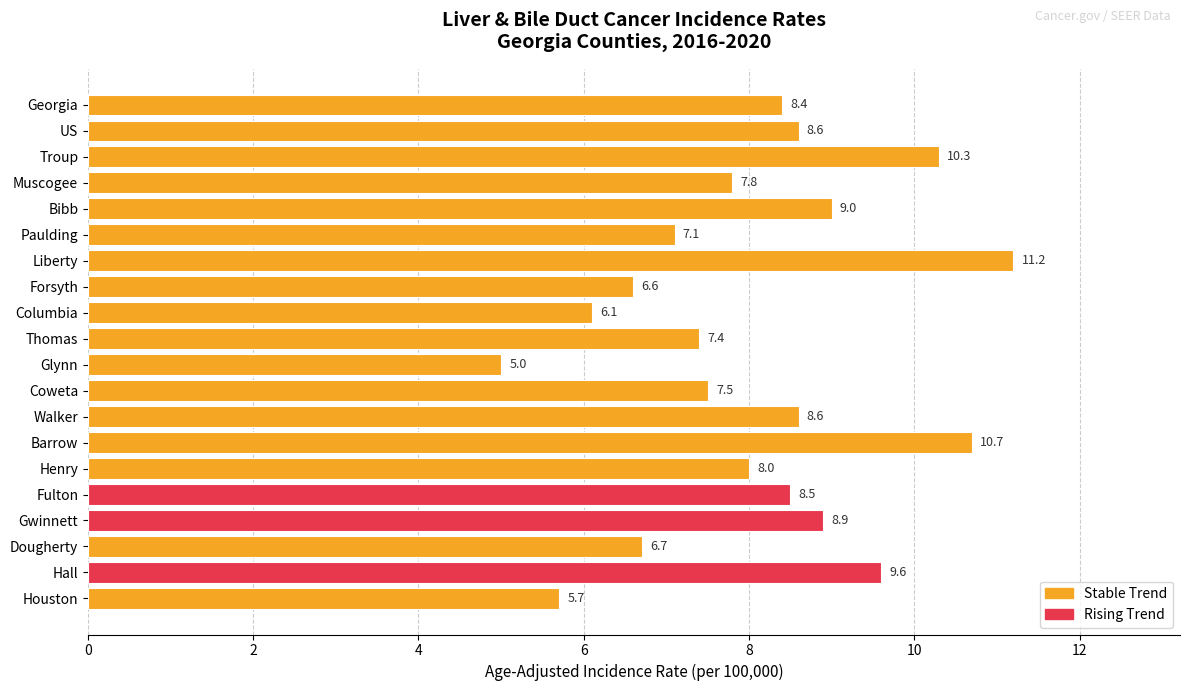

Count the number of categories in the chart.

20